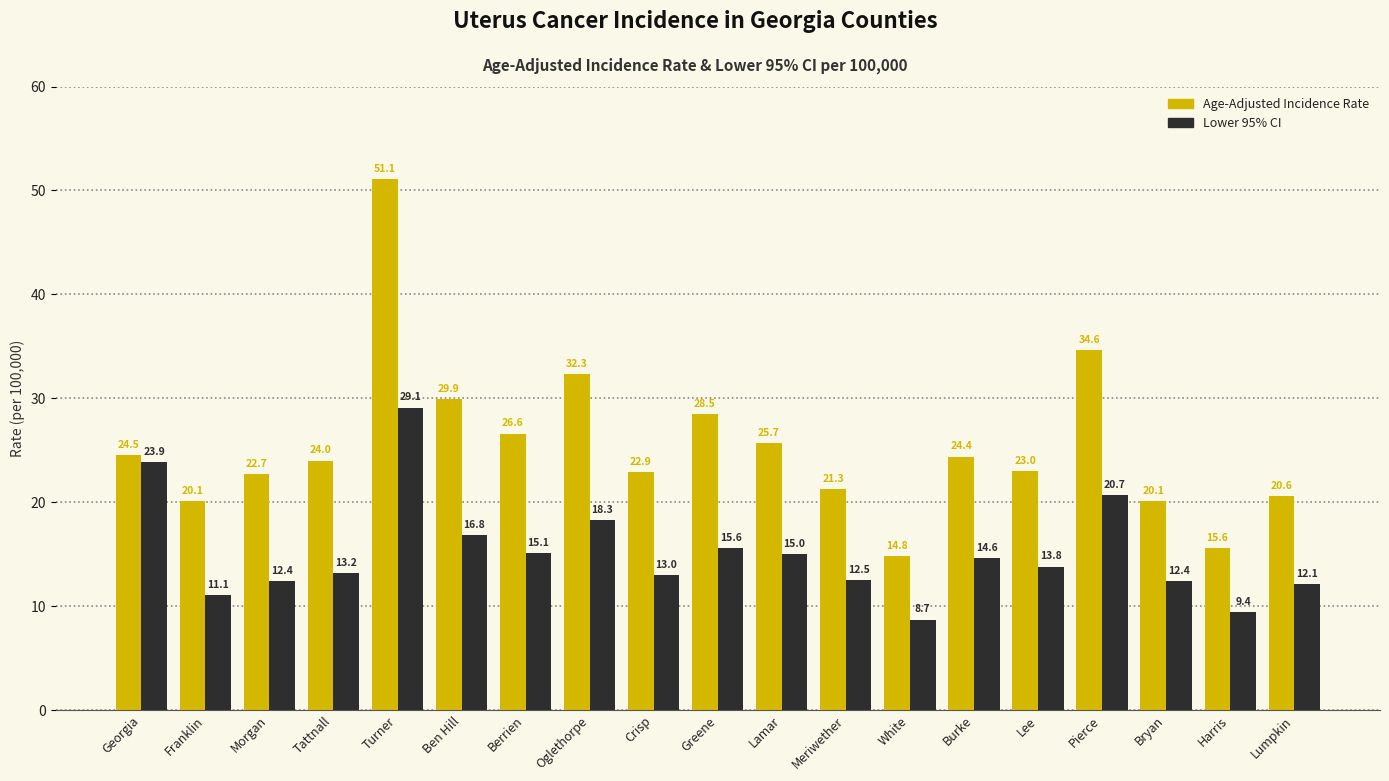

What is the difference between the Lower 95% CI values at Greene and Tattnall?

2.4